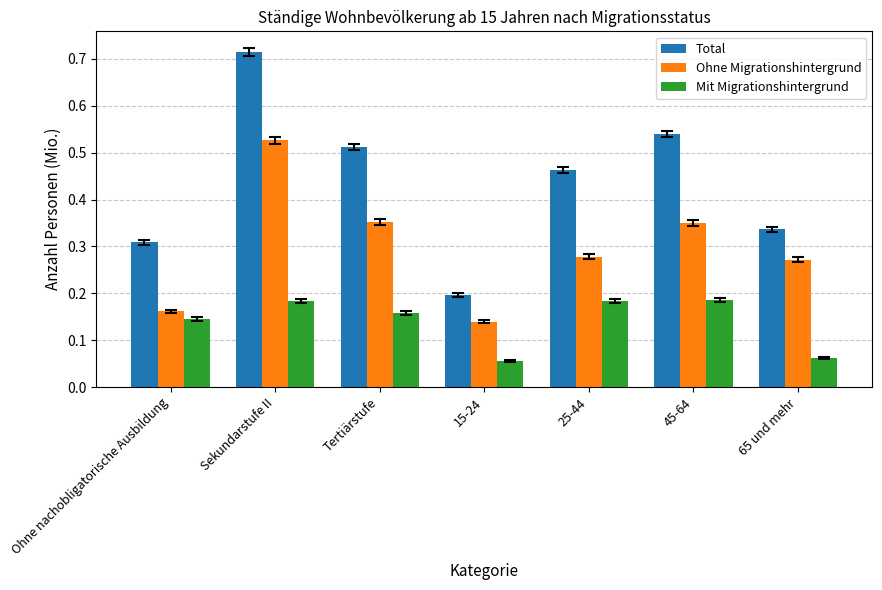

At which label is Mit Migrationshintergrund closest to 0?

15-24